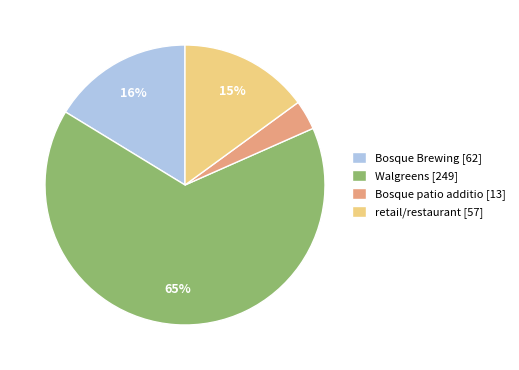

To the nearest percent, what portion does Bosque patio additio represent?

3%